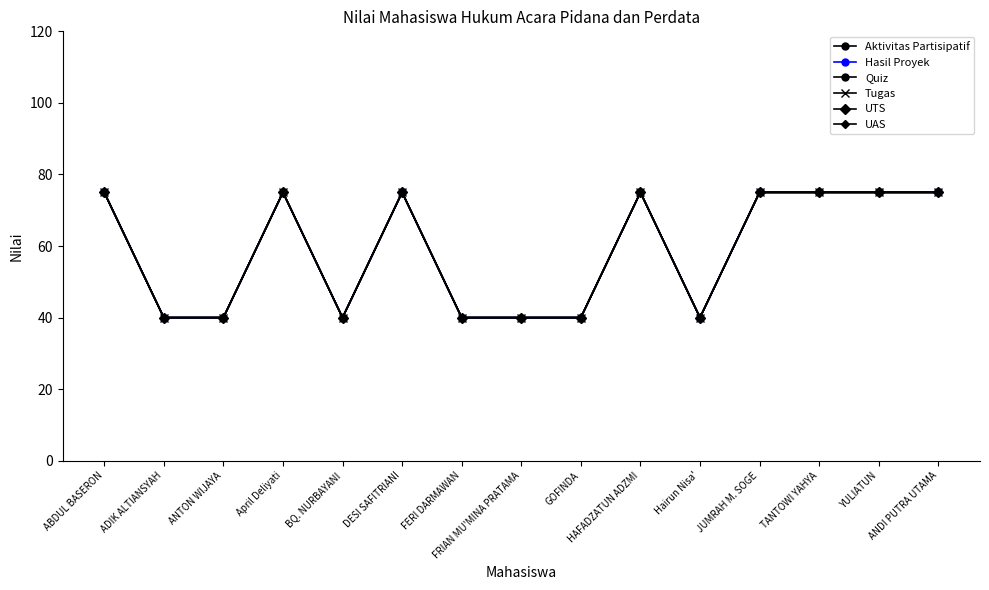

Is this an area chart (filled region under the line)?

No